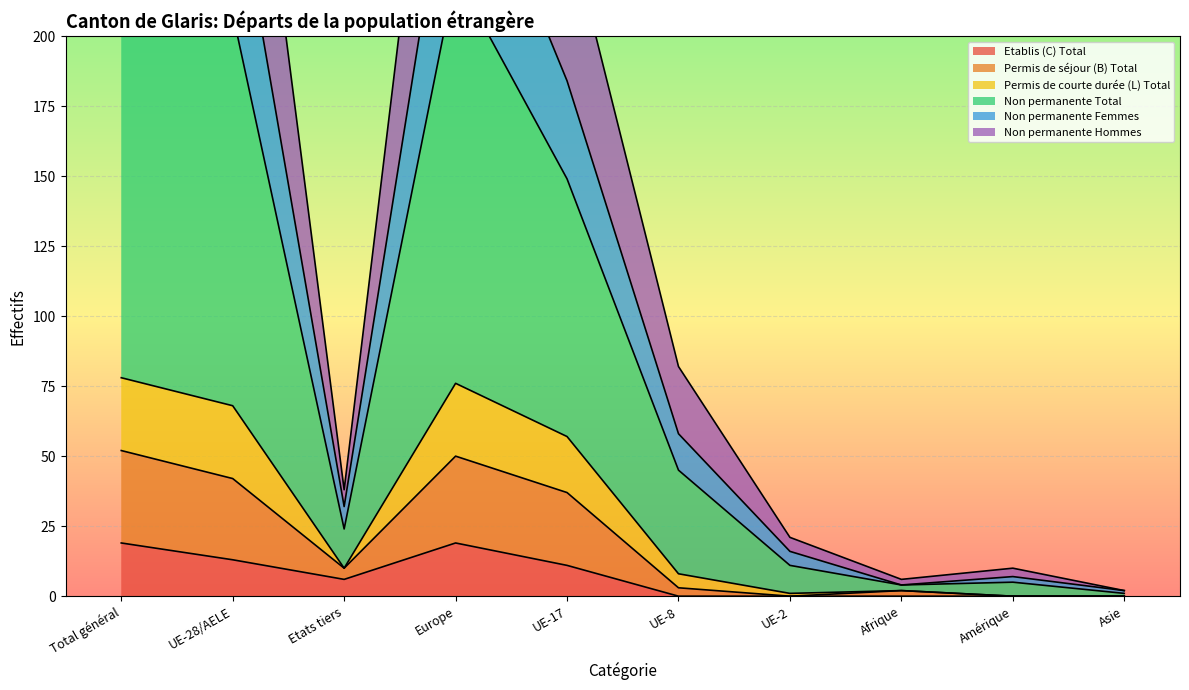

How many Etablis (C) Total values are between 0 and 13?

8